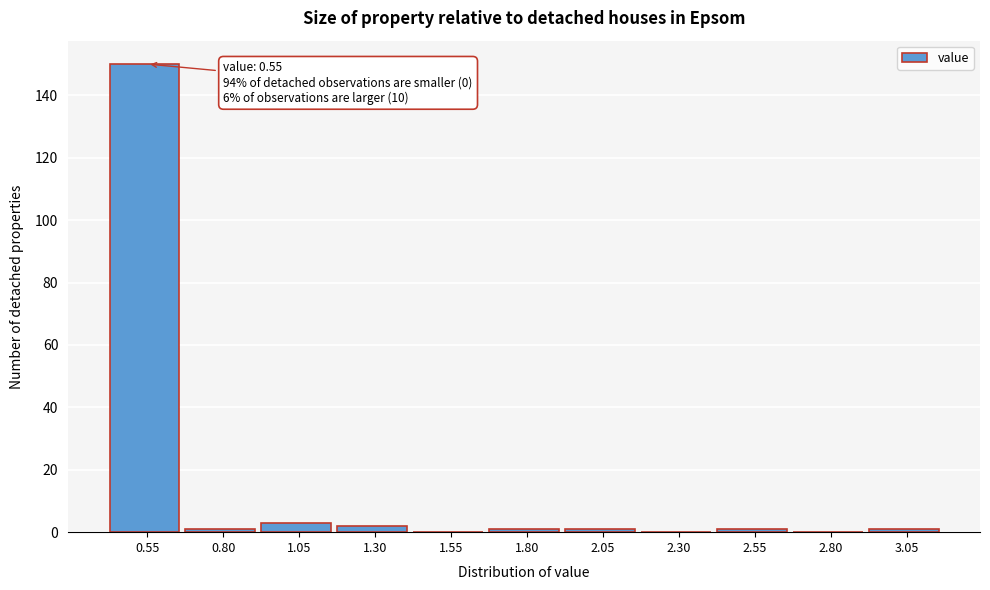

Reading left to right, extract all data points from this chart.

0.55=150	0.80=1	1.05=3	1.30=2	1.55=0	1.80=1	2.05=1	2.30=0	2.55=1	2.80=0	3.05=1